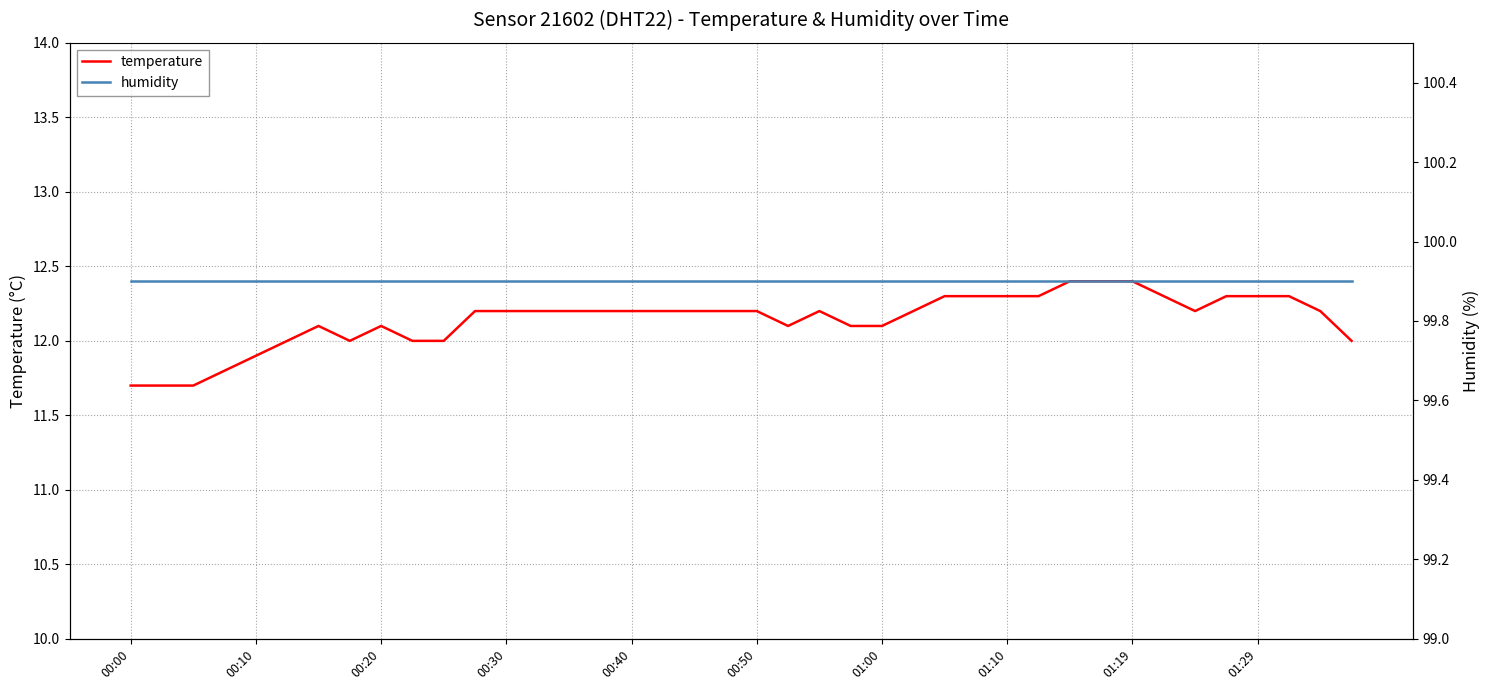

How many lines are shown in the chart?

2